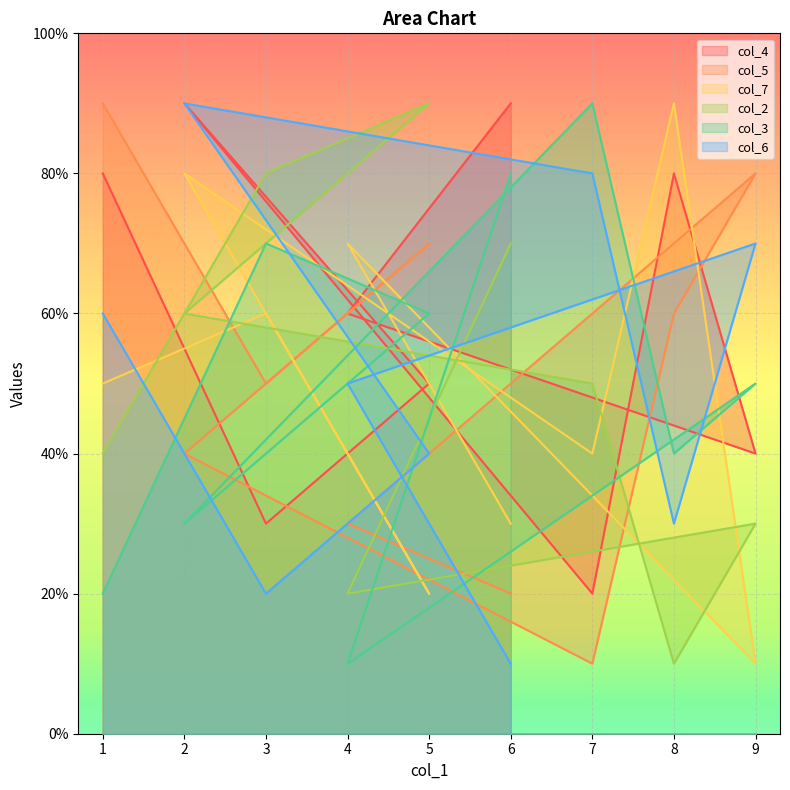

Does the chart display data point markers on the line(s)?

No